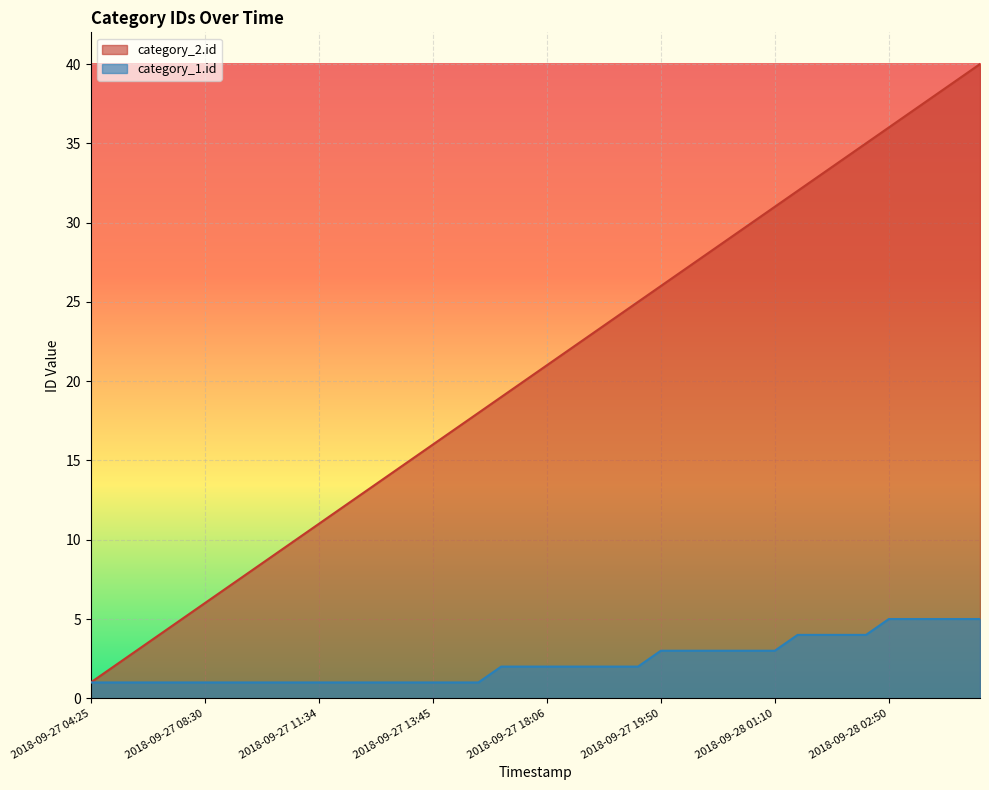

At 2018-09-27 18:28, list the series in order from largest to smallest.

category_2.id, category_1.id